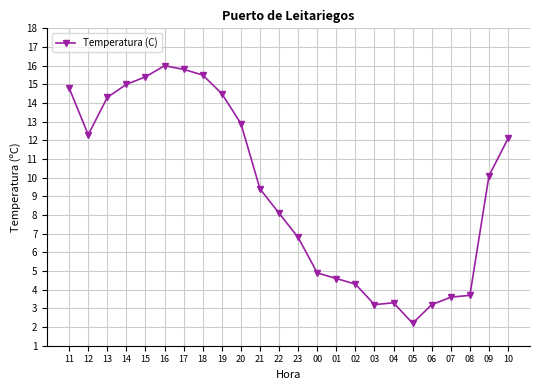

At which label is the value closest to 9?

21